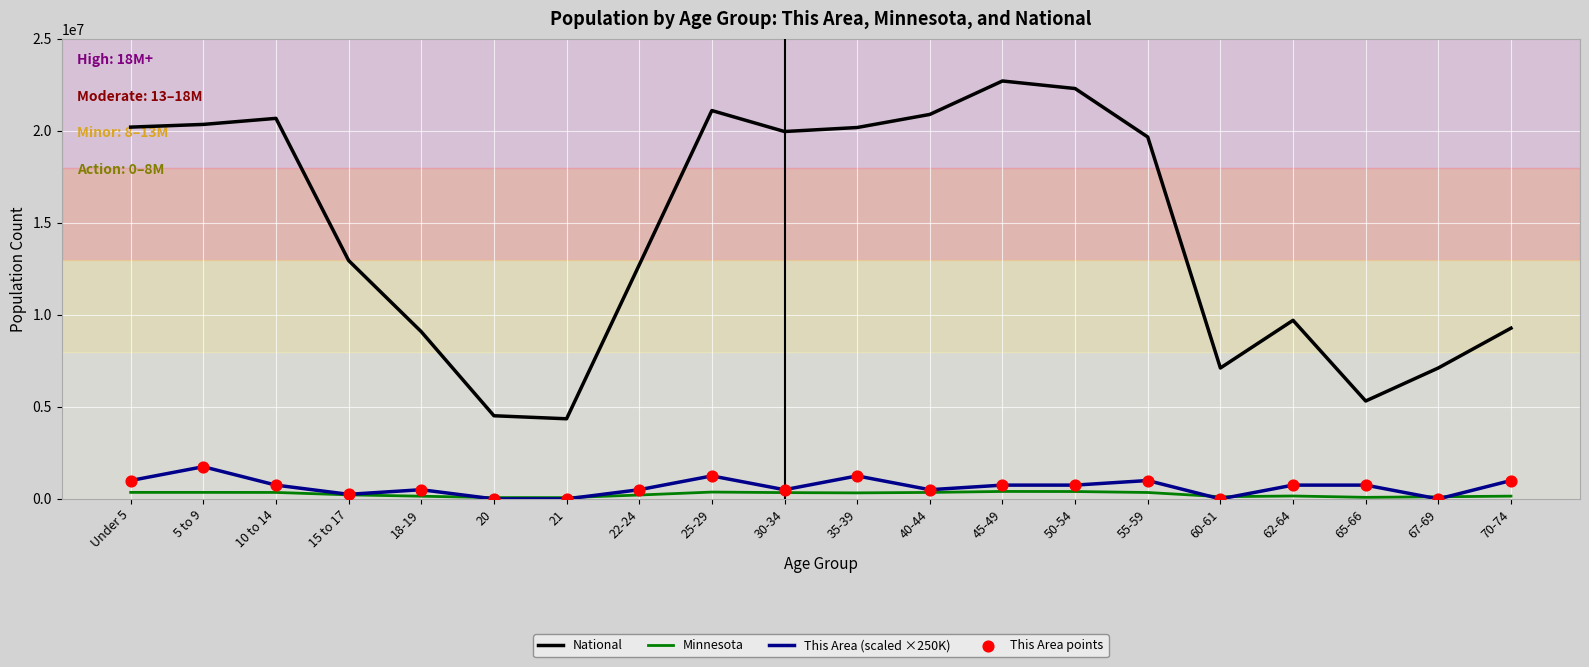

Is the value of National at 20 greater than the value of This Area (scaled ×250K) at 18-19?

Yes